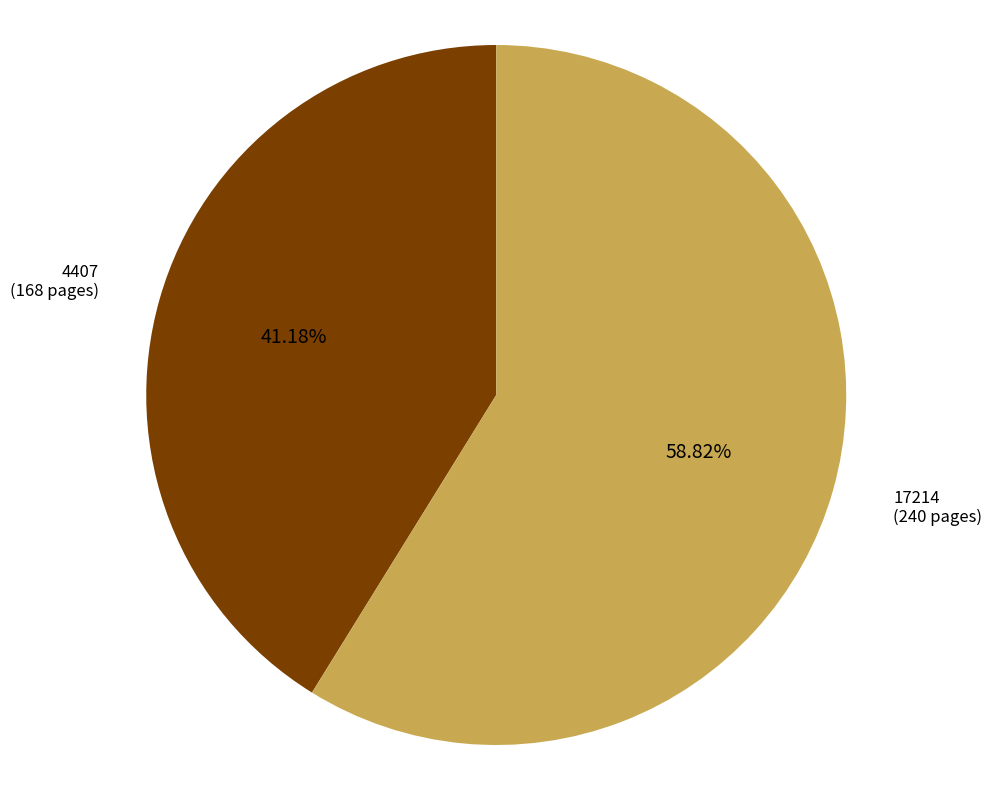

To the nearest percent, what is the combined percentage of 17214 and 4407?

100%